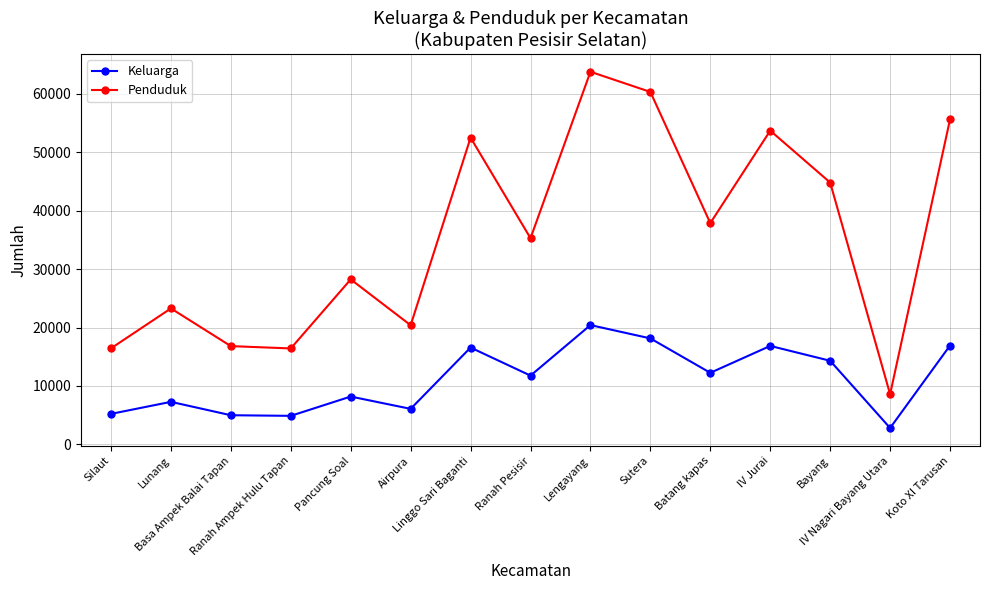

How many categories are shown in the chart?

15